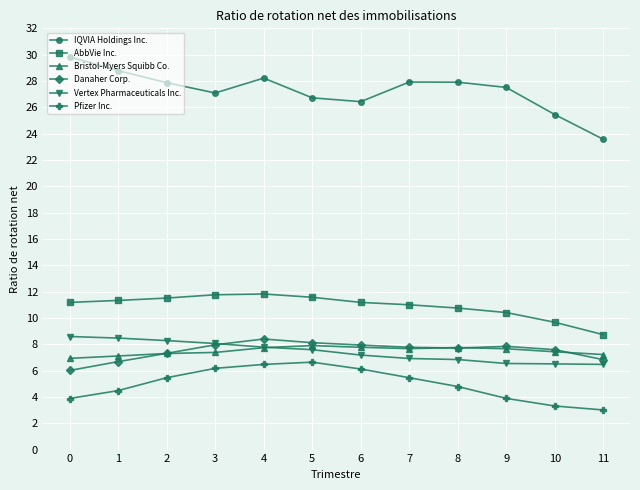

What is the average value of the IQVIA Holdings Inc. series?

27.3